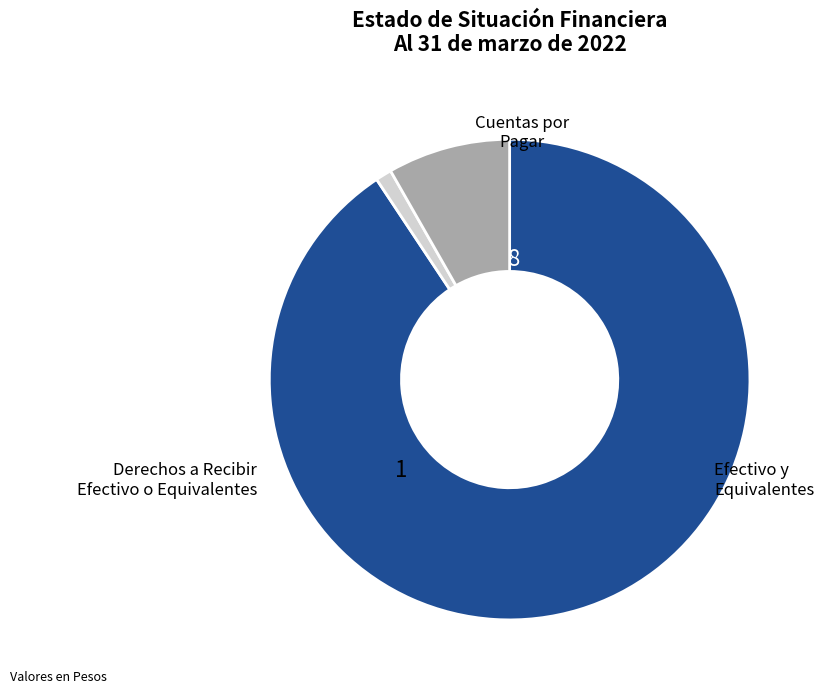

Is there any slice that represents more than half of the pie?

Yes